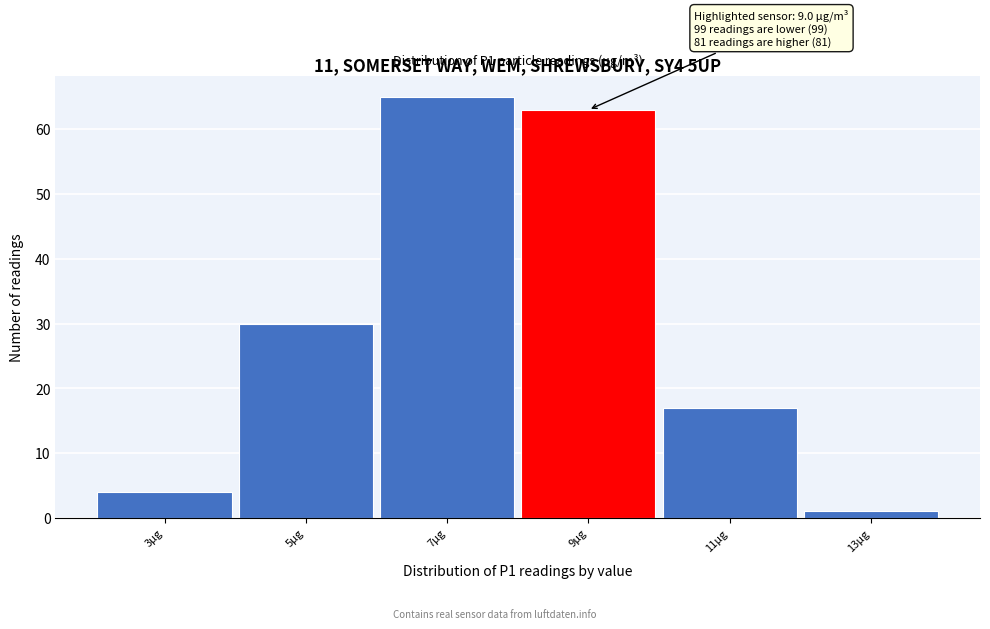

Reading left to right, list all the values displayed in this chart.

3µg=4	5µg=30	7µg=65	9µg=63	11µg=17	13µg=1